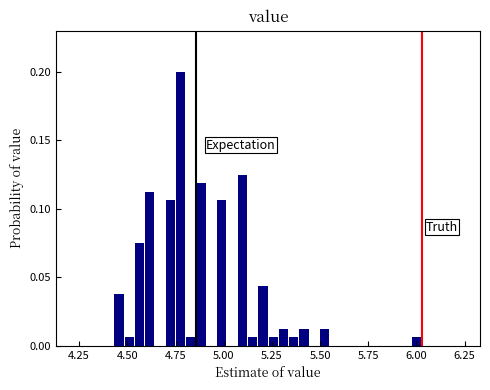

Read against the x-axis, roughly where is the centre of the tallest bar?

4.80